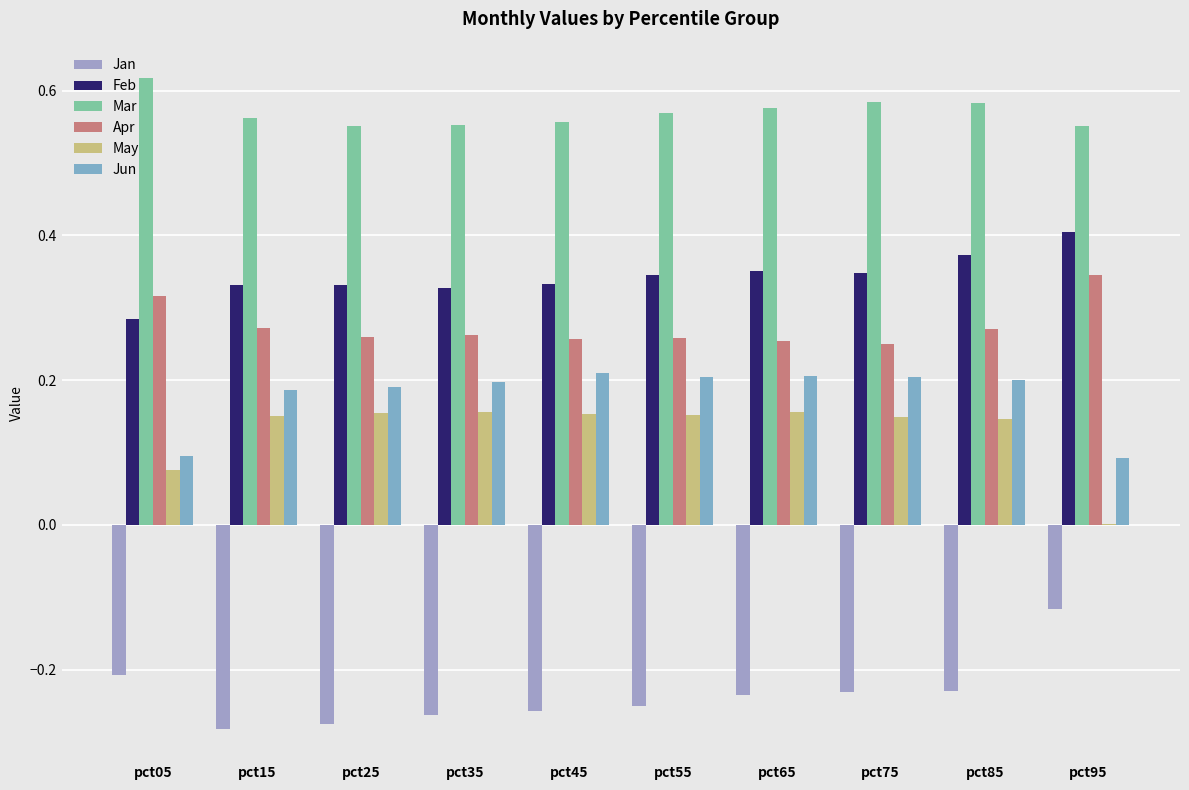

What value does the May series have at pct25?

0.2